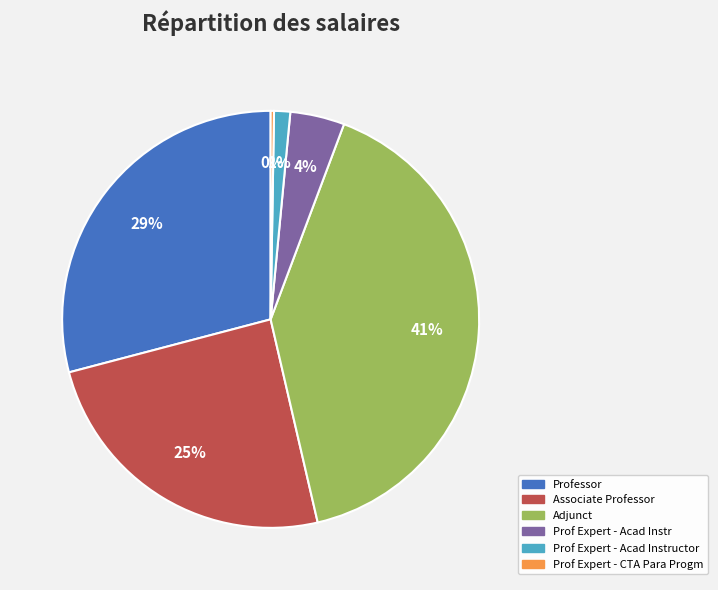

To the nearest percent, what is the average slice percentage?

17%